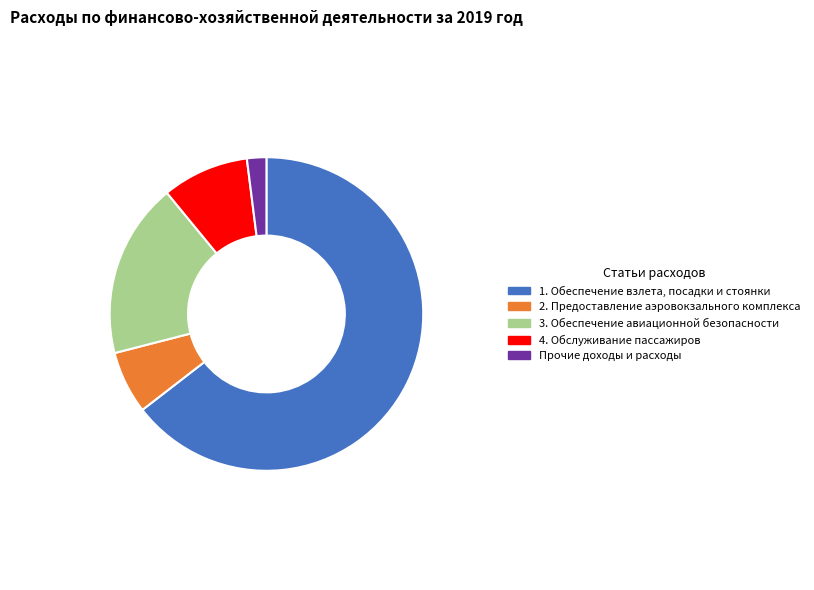

Is it true that 1. Обеспечение взлета, посадки и стоянки is 65% of the pie?

True